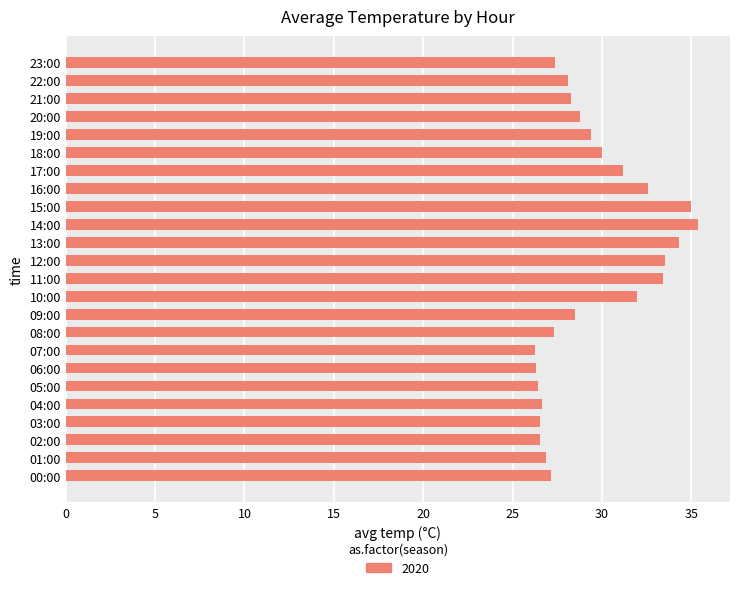

Between 18:00 and 20:00, which is larger?

18:00